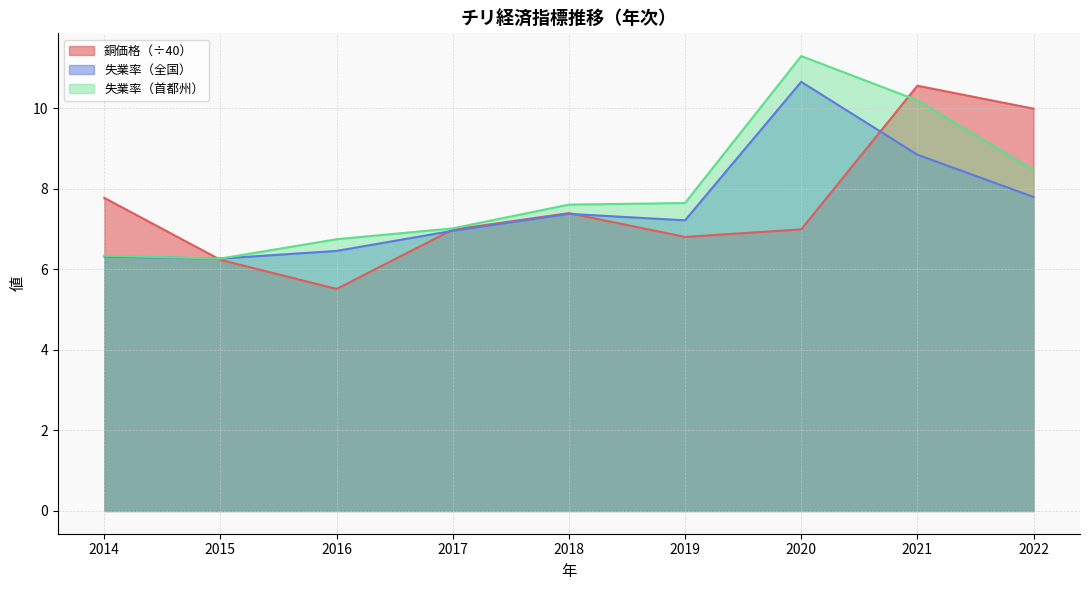

What is the difference between the second highest and minimum values in the 失業率 series?

2.6